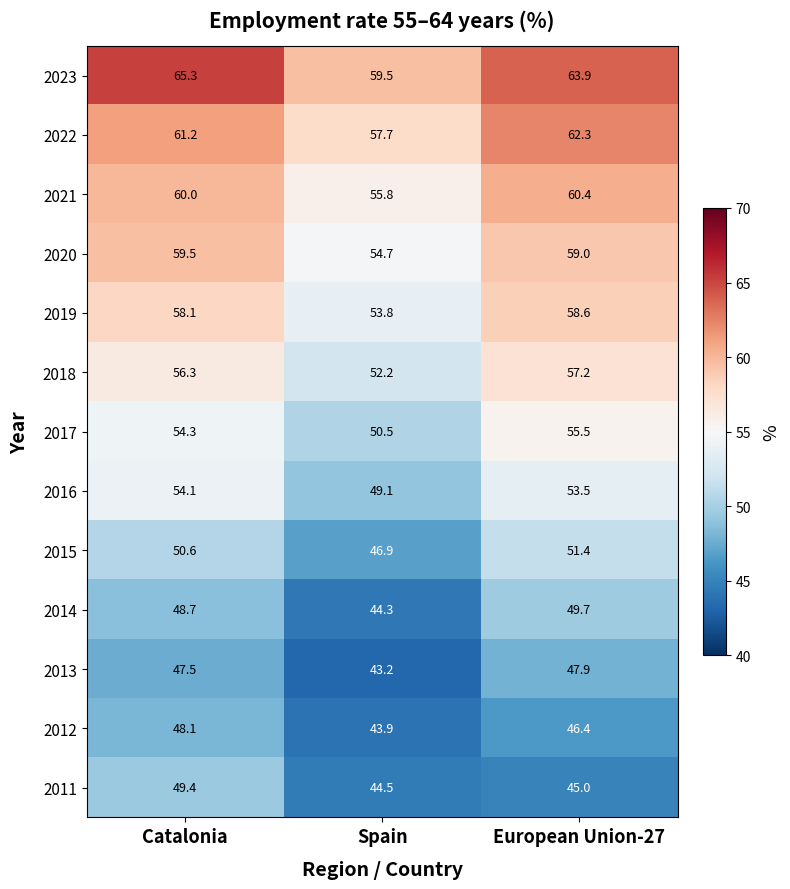

At which category is the sum across all series the highest?

Catalonia